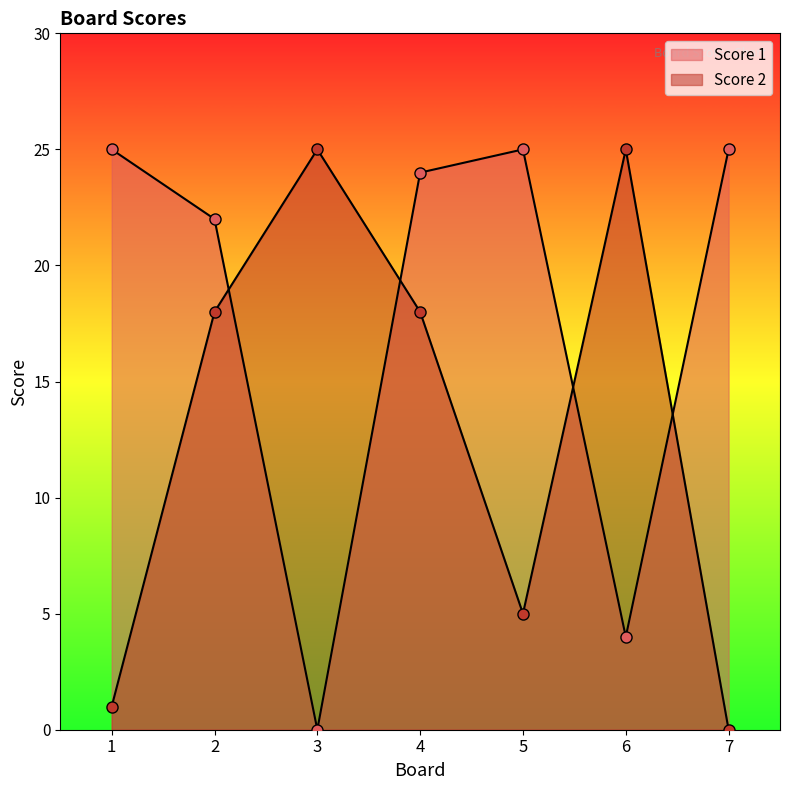

What is the total value across all series at 5?

30